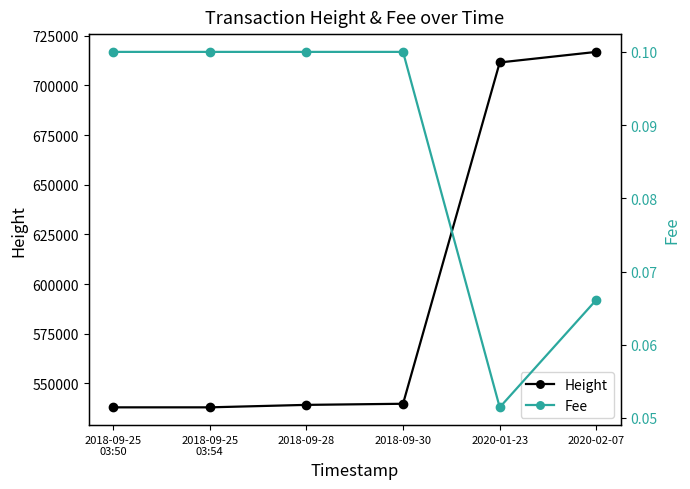

Which label corresponds to the largest value in the chart?

2020-02-07